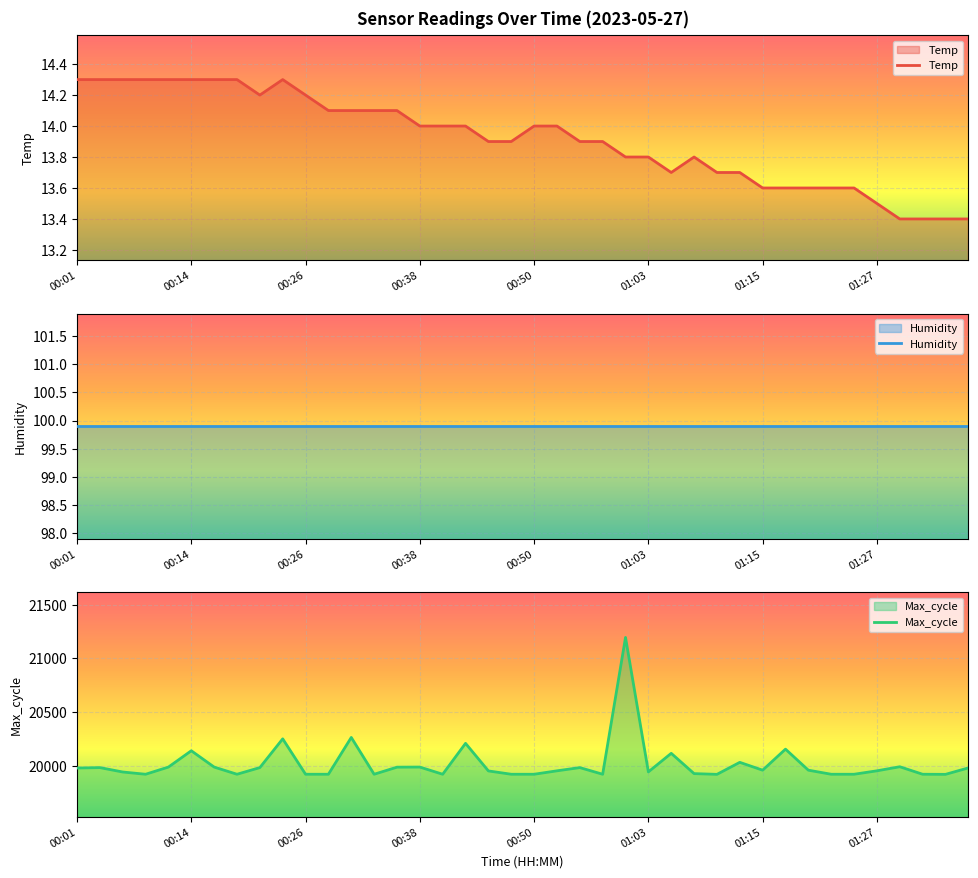

What is the average value of the Humidity series?

99.9